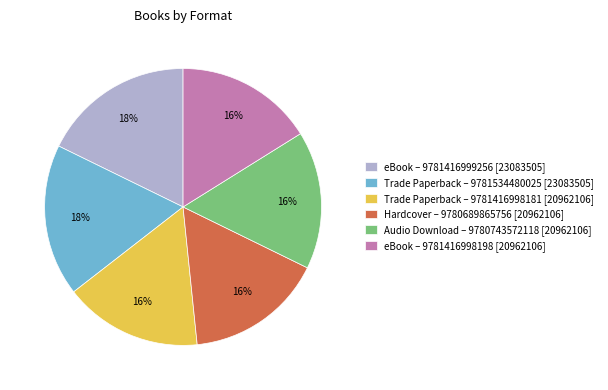

What percentage is the eBook – 9781416998198 [20962106] slice, to the nearest percent?

16%